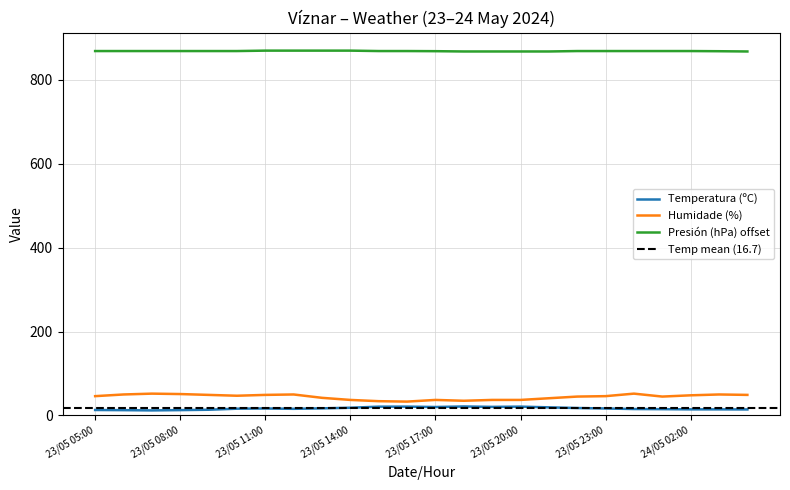

Reading left to right, transcribe all the data shown in this chart.

Temperatura (ºC): 13.0	12.6	12.0	12.7	13.6	16.1	16.6	15.8	16.9	18.4	20.9	21.0	20.1	21.4	20.4	21.0	19.3	17.7	16.6	15.3	15.0	14.5	14.5	14.3
Humidade (%): 46.0	50.0	52.0	51.0	49.0	47.0	49.0	50.0	42.0	37.0	34.0	33.0	37.0	35.0	37.0	37.0	41.0	45.0	46.0	52.0	45.0	48.0	50.0	49.0
Presión (hPa) offset: 869.0	869.0	869.0	869.0	869.0	869.0	870.0	870.0	870.0	870.0	869.0	869.0	868.7	868.0	868.0	868.0	868.0	869.0	869.0	869.0	869.0	869.0	868.6	868.0